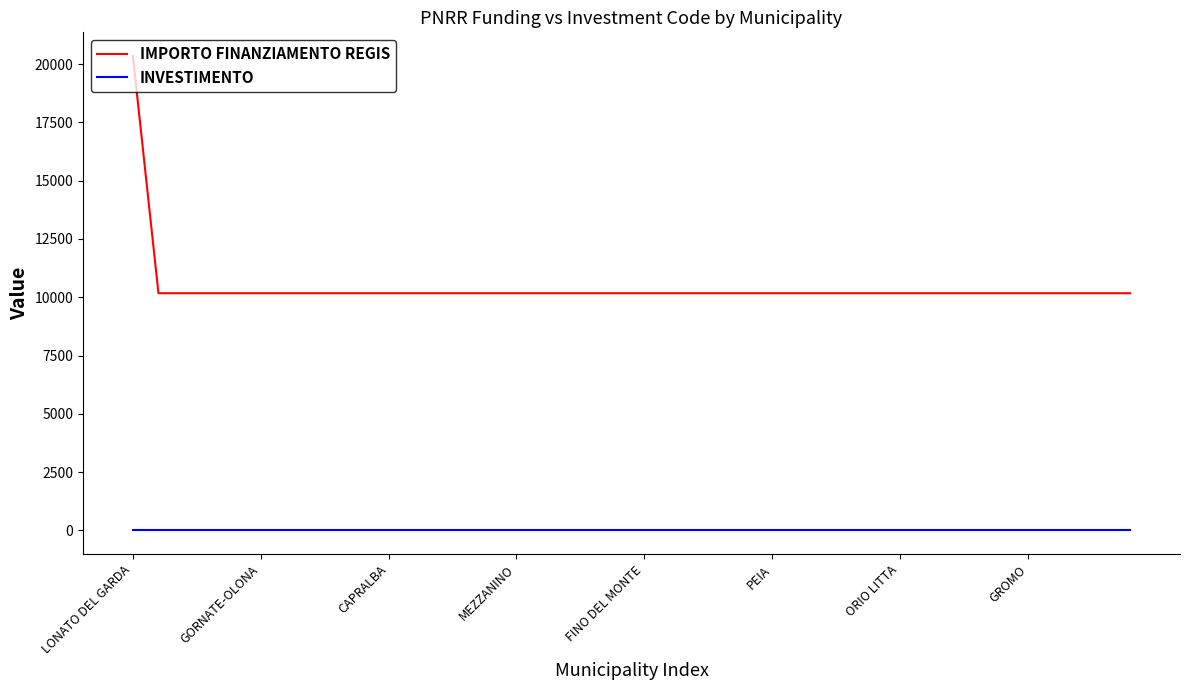

True or false: INVESTIMENTO and IMPORTO FINANZIAMENTO REGIS intersect in this chart.

False